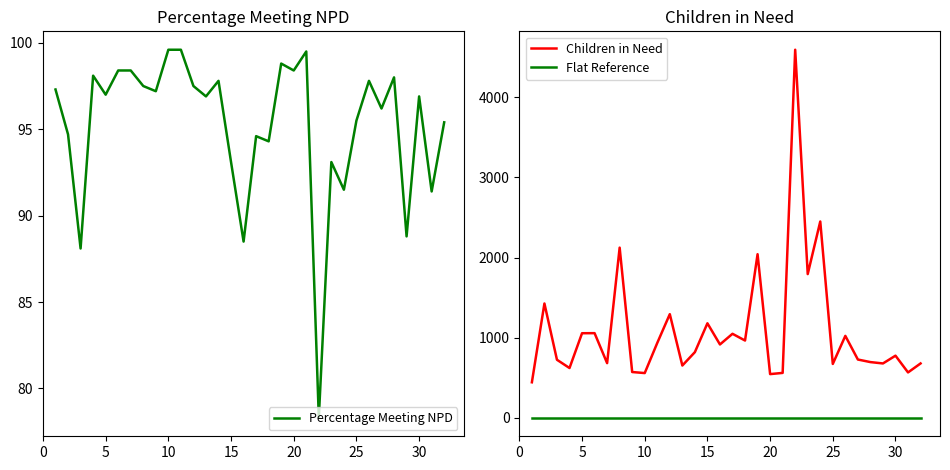

What is the minimum value for Percentage Meeting NPD?

78.3